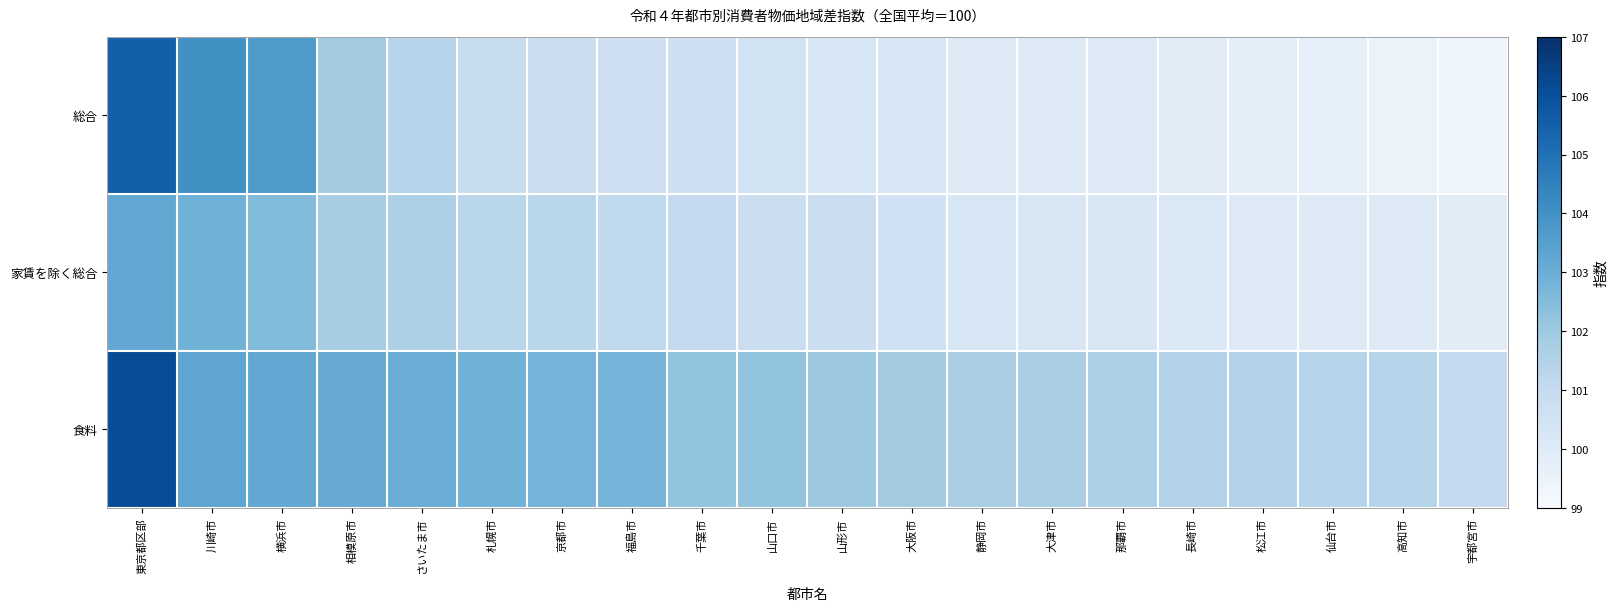

Reading left to right, extract all data points from this chart.

総合: 東京都区部=105.5	川崎市=104.0	横浜市=103.7	相模原市=101.9	さいたま市=101.4	札幌市=100.9	京都市=100.8	福島市=100.7	千葉市=100.7	山口市=100.5	山形市=100.3	大阪市=100.3	静岡市=100.0	大津市=100.0	那覇市=100.0	長崎市=99.9	松江市=99.8	仙台市=99.7	高知市=99.5	宇都宮市=99.4
家賃を除く総合: 東京都区部=103.2	川崎市=102.9	横浜市=102.5	相模原市=101.8	さいたま市=101.6	札幌市=101.3	京都市=101.3	福島市=101.1	千葉市=101.0	山口市=100.8	山形市=100.8	大阪市=100.6	静岡市=100.3	大津市=100.2	那覇市=100.2	長崎市=100.1	松江市=100.0	仙台市=100.0	高知市=100.0	宇都宮市=99.9
食料: 東京都区部=106.1	川崎市=103.3	横浜市=103.2	相模原市=103.1	さいたま市=103.0	札幌市=102.9	京都市=102.8	福島市=102.8	千葉市=102.2	山口市=102.2	山形市=102.0	大阪市=101.9	静岡市=101.7	大津市=101.7	那覇市=101.6	長崎市=101.5	松江市=101.5	仙台市=101.4	高知市=101.4	宇都宮市=101.0